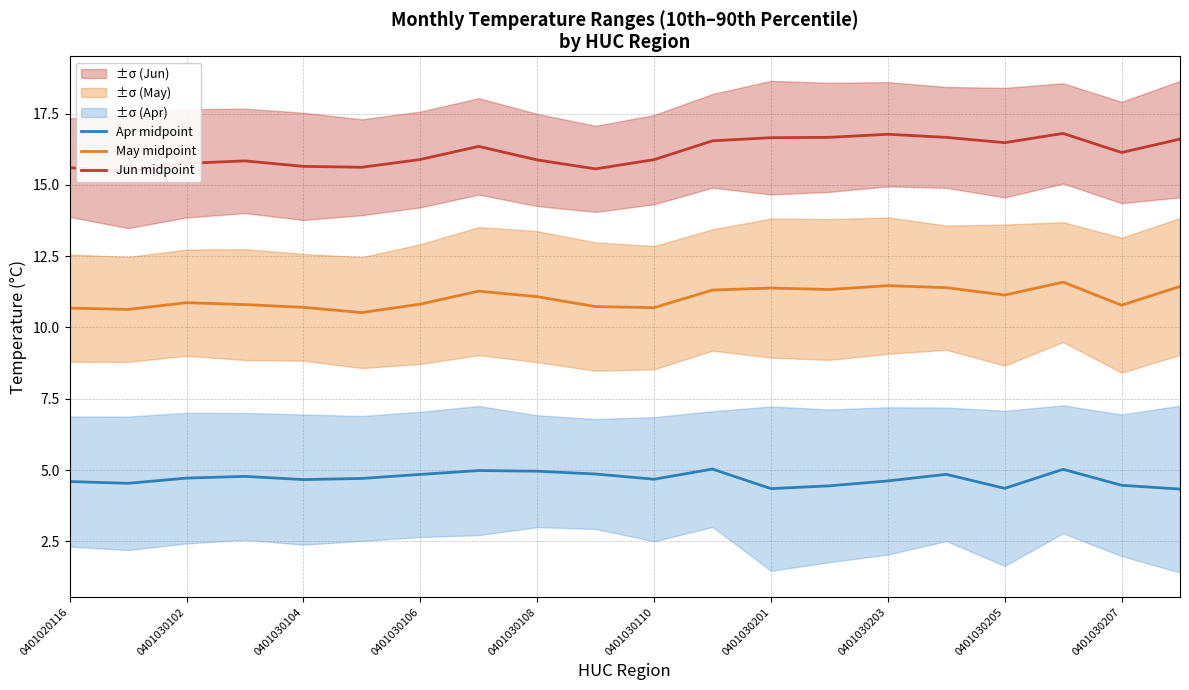

The value of May midpoint at 0401030102 is 10.9. True or false?

True